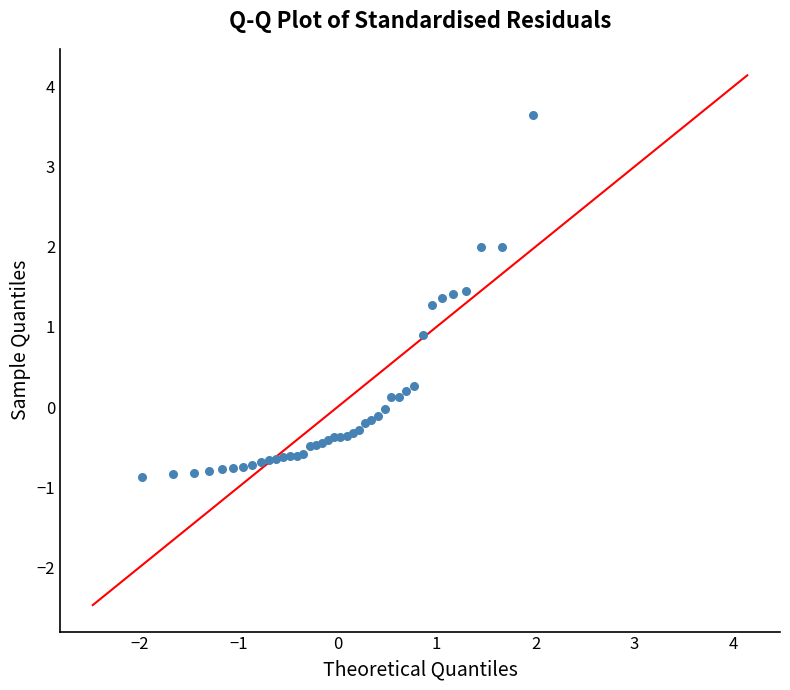

What Y value in the scatter plot is closest to 1?

0.9